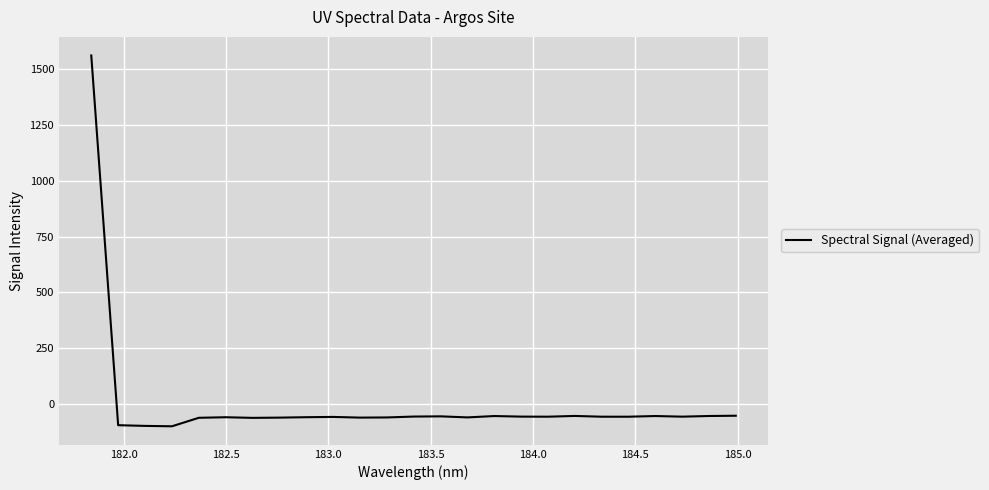

What is the difference between the maximum and minimum values?

1658.4